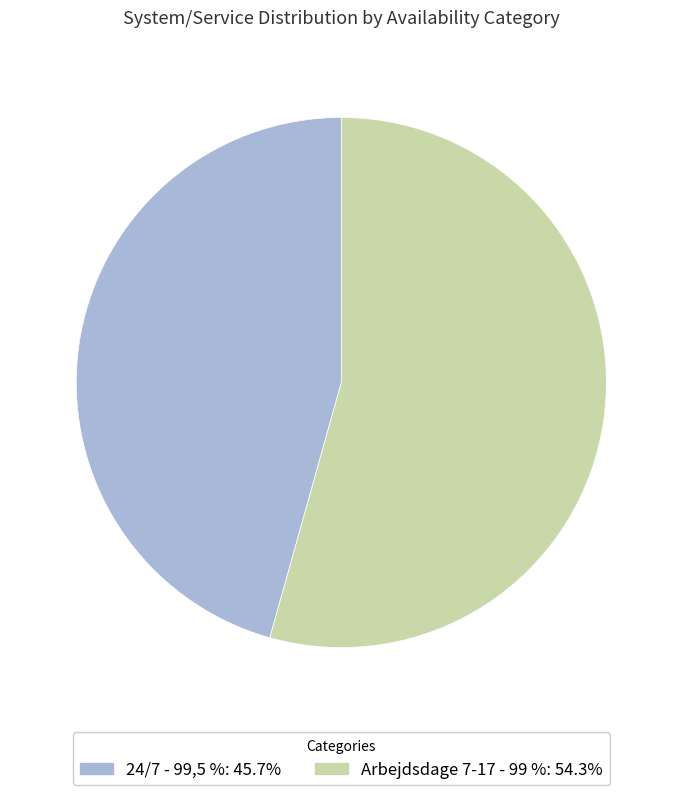

What is the smallest slice in the pie chart?

24/7 - 99,5 %